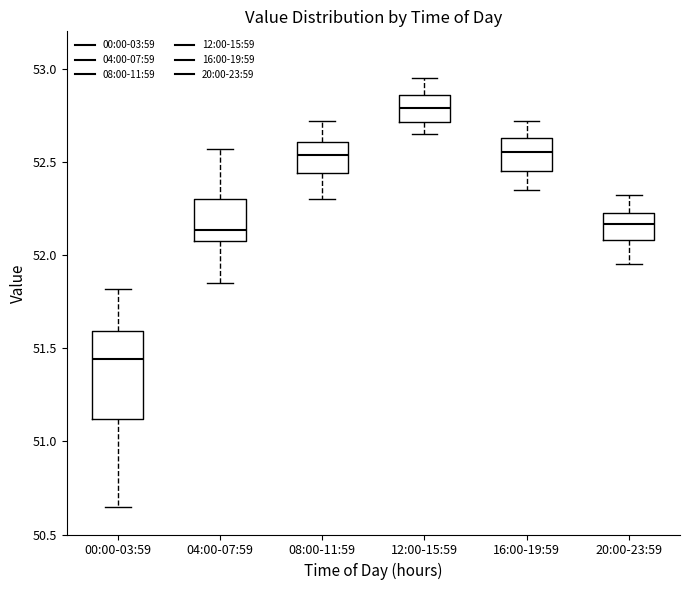

Reading left to right, read every box against the y-axis: the position of its median line, the range the box covers, and the ends of its whiskers. The values are not printed on the chart, so give them approximately, as read against the axis.

00:00-03:59: median 51.45, box 51.10 to 51.60, whiskers 50.65 to 51.80
04:00-07:59: median 52.15, box 52.10 to 52.30, whiskers 51.85 to 52.55
08:00-11:59: median 52.55, box 52.45 to 52.60, whiskers 52.30 to 52.70
12:00-15:59: median 52.80, box 52.70 to 52.85, whiskers 52.65 to 52.95
16:00-19:59: median 52.55, box 52.45 to 52.65, whiskers 52.35 to 52.70
20:00-23:59: median 52.15, box 52.10 to 52.25, whiskers 51.95 to 52.30